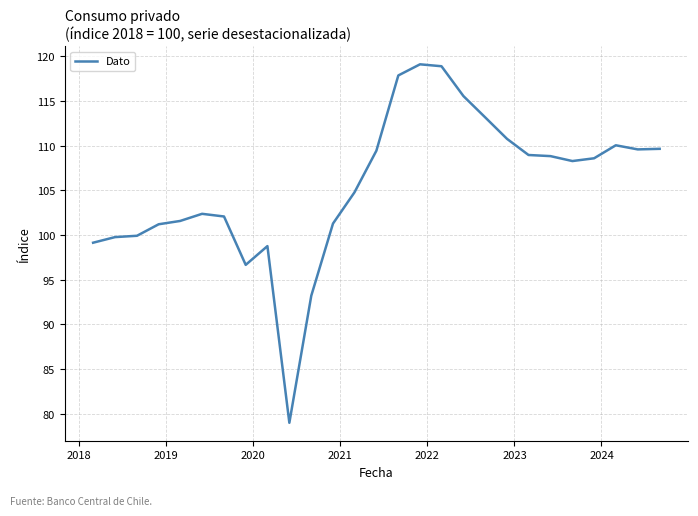

How many values exceed 108?

14